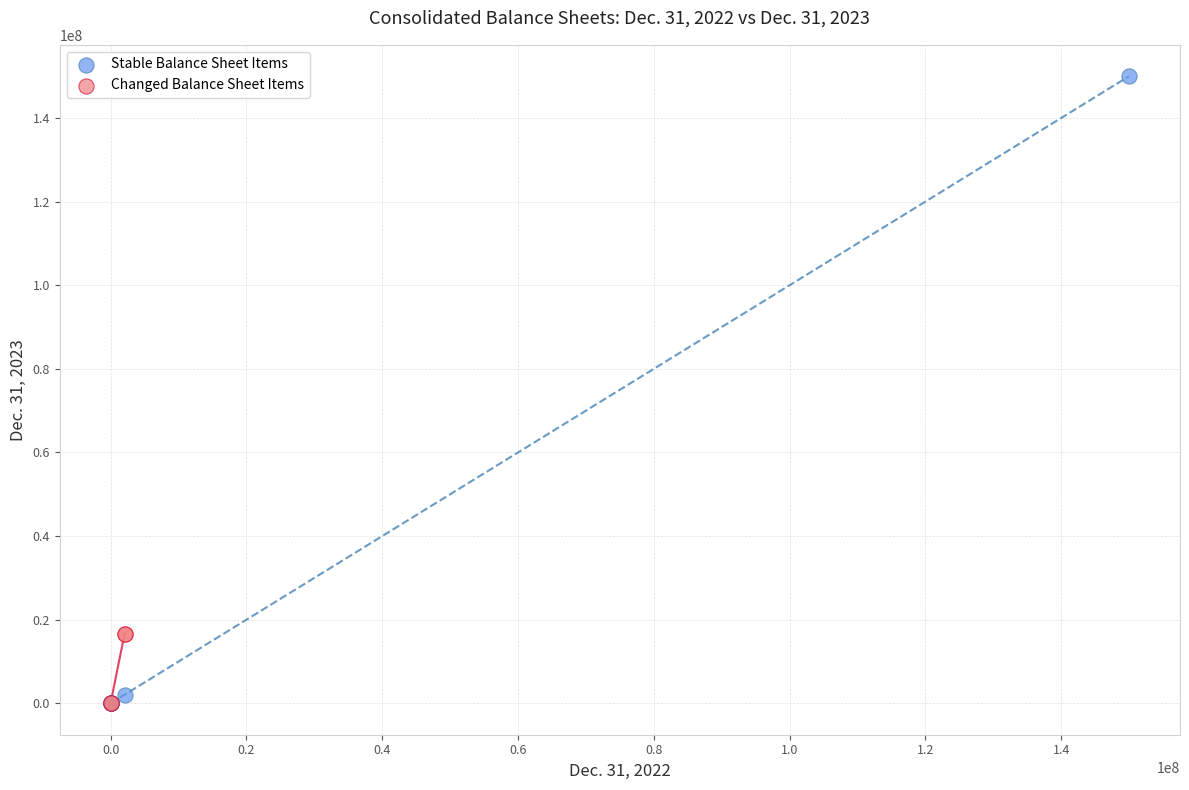

What are all the series names shown in the legend?

Stable Balance Sheet Items, Changed Balance Sheet Items